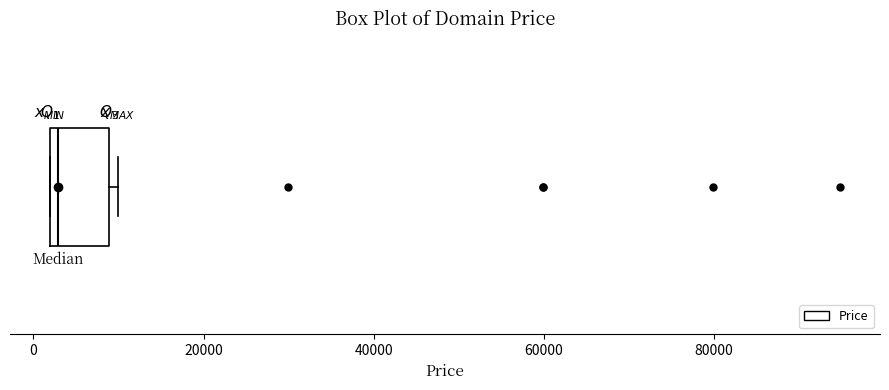

Transcribe this box plot: give where the median line is, the range the box spans, and where the two whiskers end, as read against the x-axis. The values are not printed on the chart, so give them approximately, as read against the axis.

median 2000 (just right of the box's left edge), box 2000 to 8000, whiskers 2000 to 10000